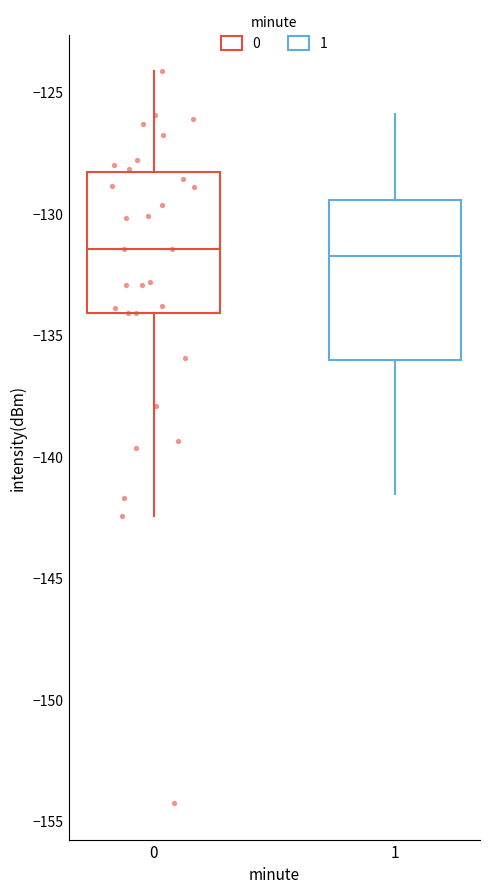

Reading left to right, transcribe this box plot: for each box, give where its median line is, the range the box spans, and where its two whiskers end, as read against the y-axis. The values are not printed on the chart, so give them approximately, as read against the axis.

0: median -131.5, box -134.0 to -128.5, whiskers -142.5 to -124.0
1: median -131.5, box -136.0 to -129.5, whiskers -141.5 to -126.0